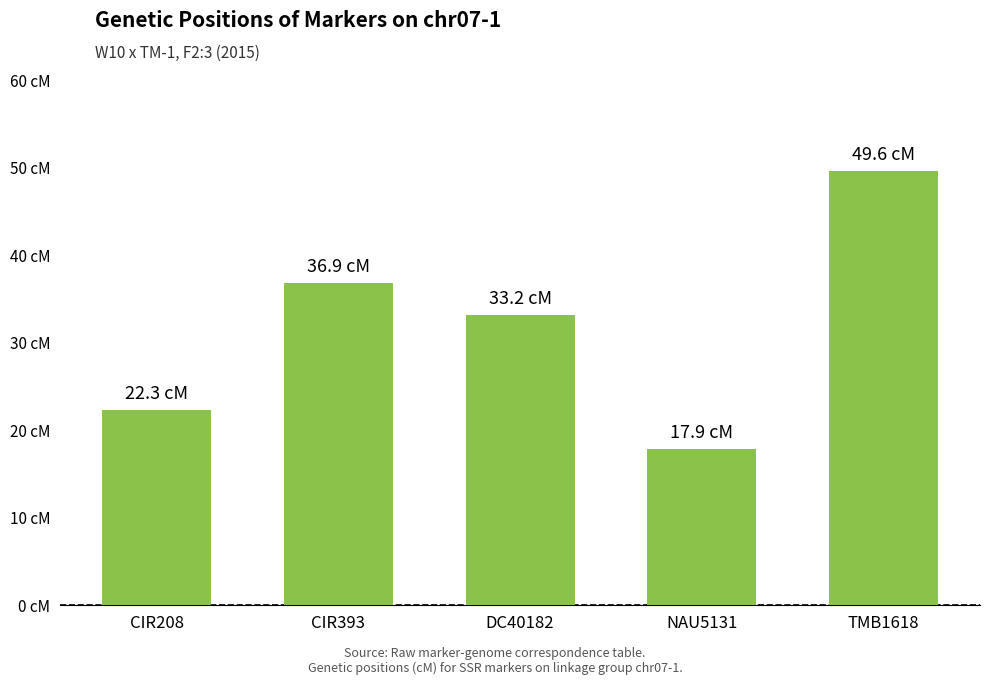

Reading right to left, what are all the values shown in this chart?

49.6	17.9	33.2	36.9	22.3